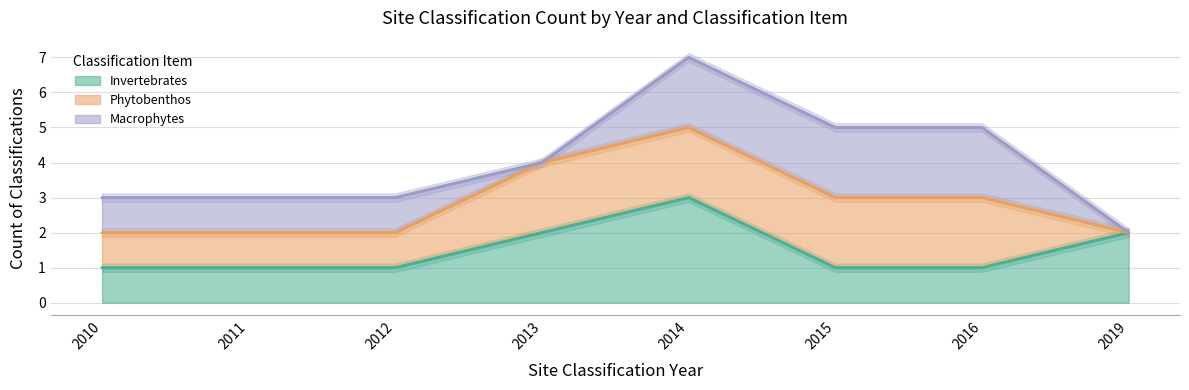

Between which two adjacent categories do Invertebrates and Macrophytes first intersect?

2014 and 2015